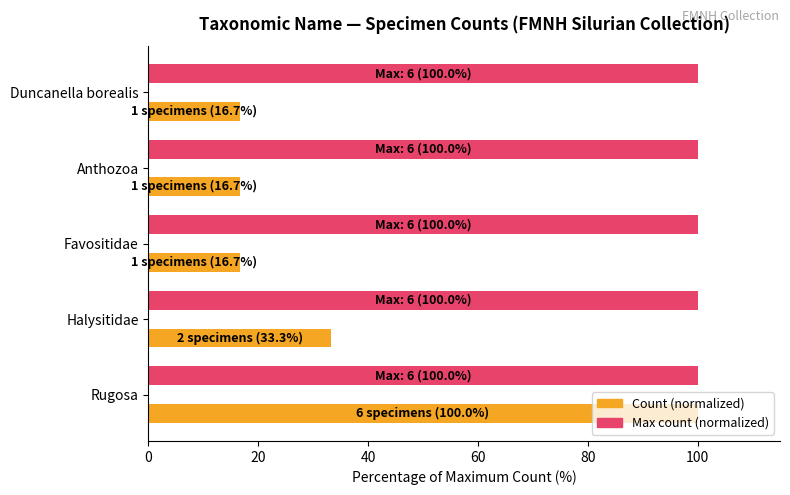

Which series has the largest total across all categories?

Max count (normalized)